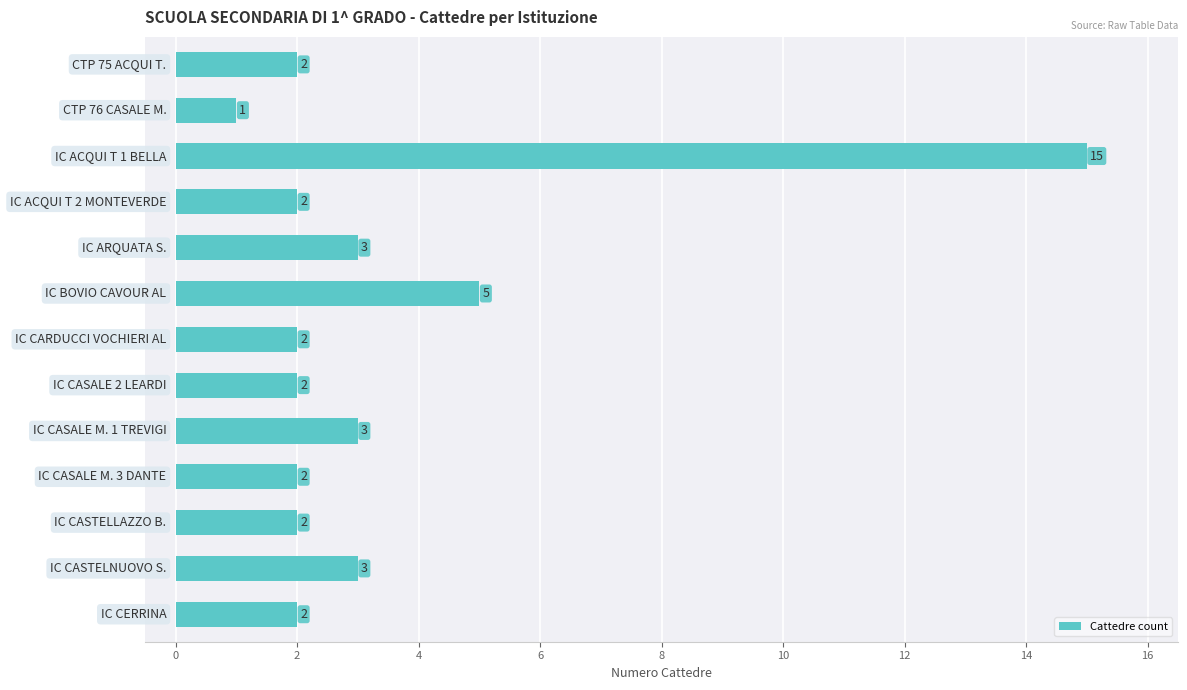

What is the value of the 12th bar from the top?

3